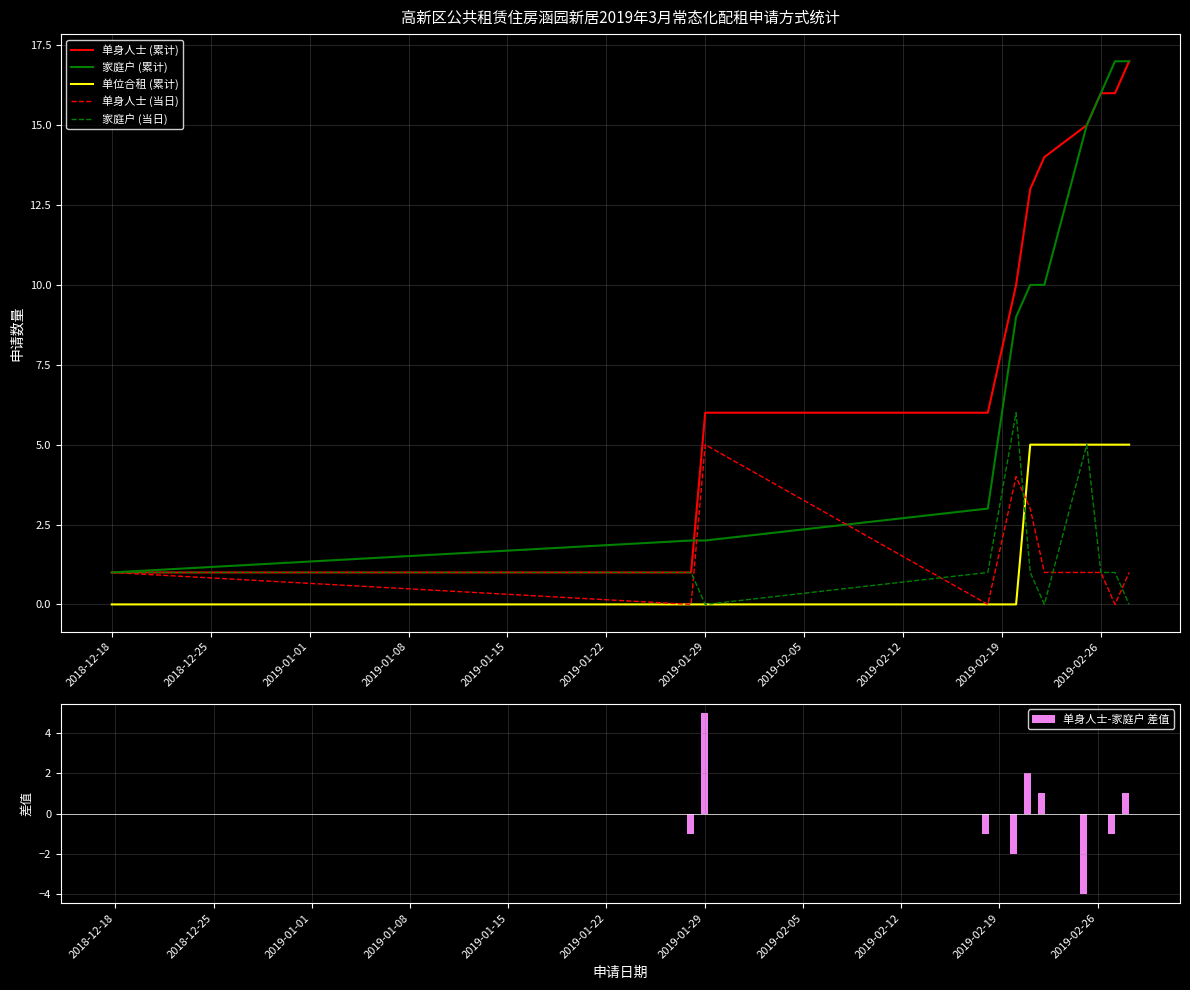

Which series has the largest total across all categories?

单身人士 (累计)